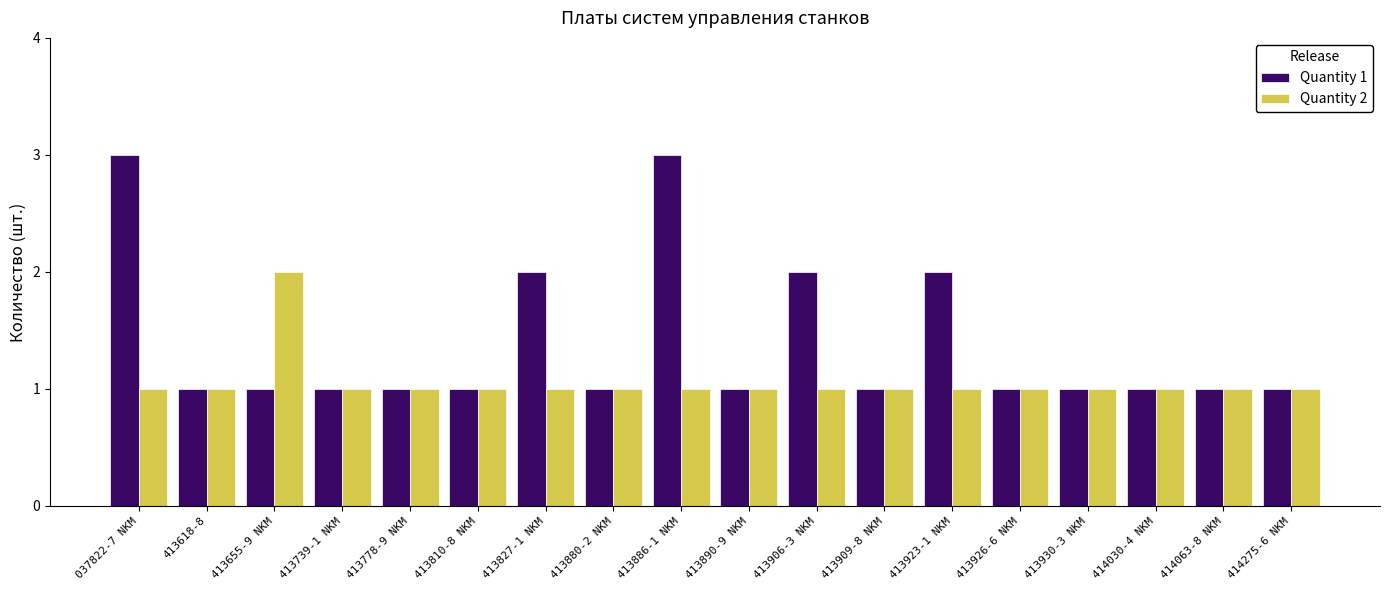

List the series in order of their overall mean, highest first.

Quantity 1, Quantity 2